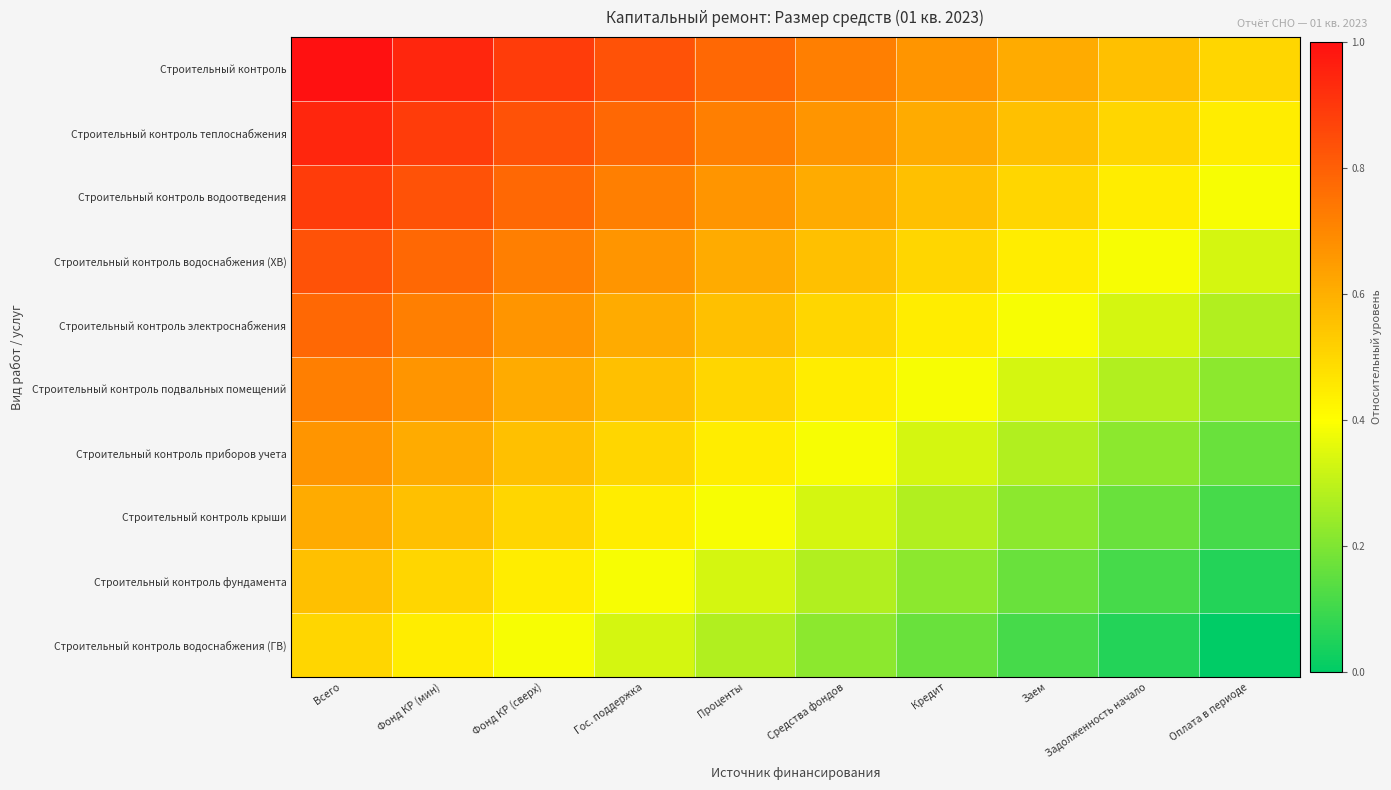

Reading left to right, extract all data points from this chart.

Строительный контроль: Всего=1.0	Фонд КР (мин)=0.9	Фонд КР (сверх)=0.9	Гос. поддержка=0.8	Проценты=0.8	Средства фондов=0.7	Кредит=0.7	Заем=0.6	Задолженность начало=0.6	Оплата в периоде=0.5
Строительный контроль теплоснабжения: Всего=0.9	Фонд КР (мин)=0.9	Фонд КР (сверх)=0.8	Гос. поддержка=0.8	Проценты=0.7	Средства фондов=0.7	Кредит=0.6	Заем=0.6	Задолженность начало=0.5	Оплата в периоде=0.4
Строительный контроль водоотведения: Всего=0.9	Фонд КР (мин)=0.8	Фонд КР (сверх)=0.8	Гос. поддержка=0.7	Проценты=0.7	Средства фондов=0.6	Кредит=0.6	Заем=0.5	Задолженность начало=0.4	Оплата в периоде=0.4
Строительный контроль водоснабжения (ХВ): Всего=0.8	Фонд КР (мин)=0.8	Фонд КР (сверх)=0.7	Гос. поддержка=0.7	Проценты=0.6	Средства фондов=0.6	Кредит=0.5	Заем=0.4	Задолженность начало=0.4	Оплата в периоде=0.3
Строительный контроль электроснабжения: Всего=0.8	Фонд КР (мин)=0.7	Фонд КР (сверх)=0.7	Гос. поддержка=0.6	Проценты=0.6	Средства фондов=0.5	Кредит=0.4	Заем=0.4	Задолженность начало=0.3	Оплата в периоде=0.3
Строительный контроль подвальных помещений: Всего=0.7	Фонд КР (мин)=0.7	Фонд КР (сверх)=0.6	Гос. поддержка=0.6	Проценты=0.5	Средства фондов=0.4	Кредит=0.4	Заем=0.3	Задолженность начало=0.3	Оплата в периоде=0.2
Строительный контроль приборов учета: Всего=0.7	Фонд КР (мин)=0.6	Фонд КР (сверх)=0.6	Гос. поддержка=0.5	Проценты=0.4	Средства фондов=0.4	Кредит=0.3	Заем=0.3	Задолженность начало=0.2	Оплата в периоде=0.2
Строительный контроль крыши: Всего=0.6	Фонд КР (мин)=0.6	Фонд КР (сверх)=0.5	Гос. поддержка=0.4	Проценты=0.4	Средства фондов=0.3	Кредит=0.3	Заем=0.2	Задолженность начало=0.2	Оплата в периоде=0.1
Строительный контроль фундамента: Всего=0.6	Фонд КР (мин)=0.5	Фонд КР (сверх)=0.4	Гос. поддержка=0.4	Проценты=0.3	Средства фондов=0.3	Кредит=0.2	Заем=0.2	Задолженность начало=0.1	Оплата в периоде=0.1
Строительный контроль водоснабжения (ГВ): Всего=0.5	Фонд КР (мин)=0.4	Фонд КР (сверх)=0.4	Гос. поддержка=0.3	Проценты=0.3	Средства фондов=0.2	Кредит=0.2	Заем=0.1	Задолженность начало=0.1	Оплата в периоде=0.0